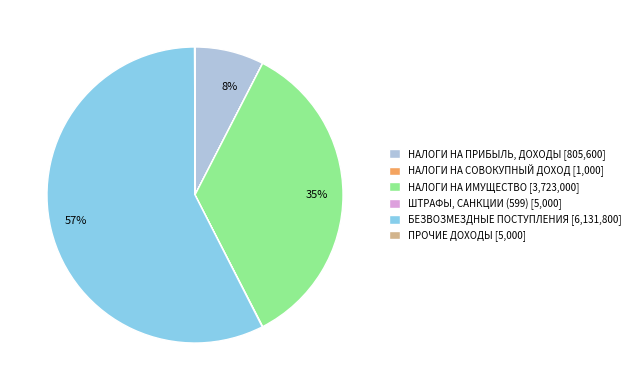

What is the majority slice?

БЕЗВОЗМЕЗДНЫЕ ПОСТУПЛЕНИЯ